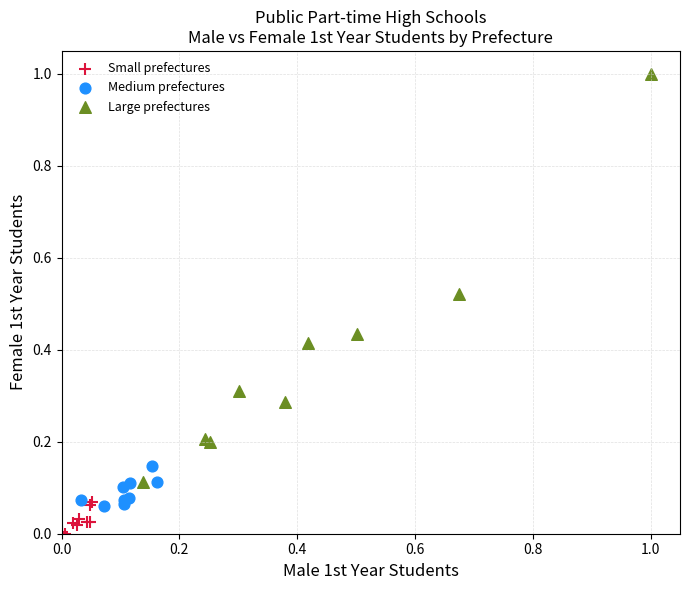

Which series has the widest spread of Y values?

Large prefectures